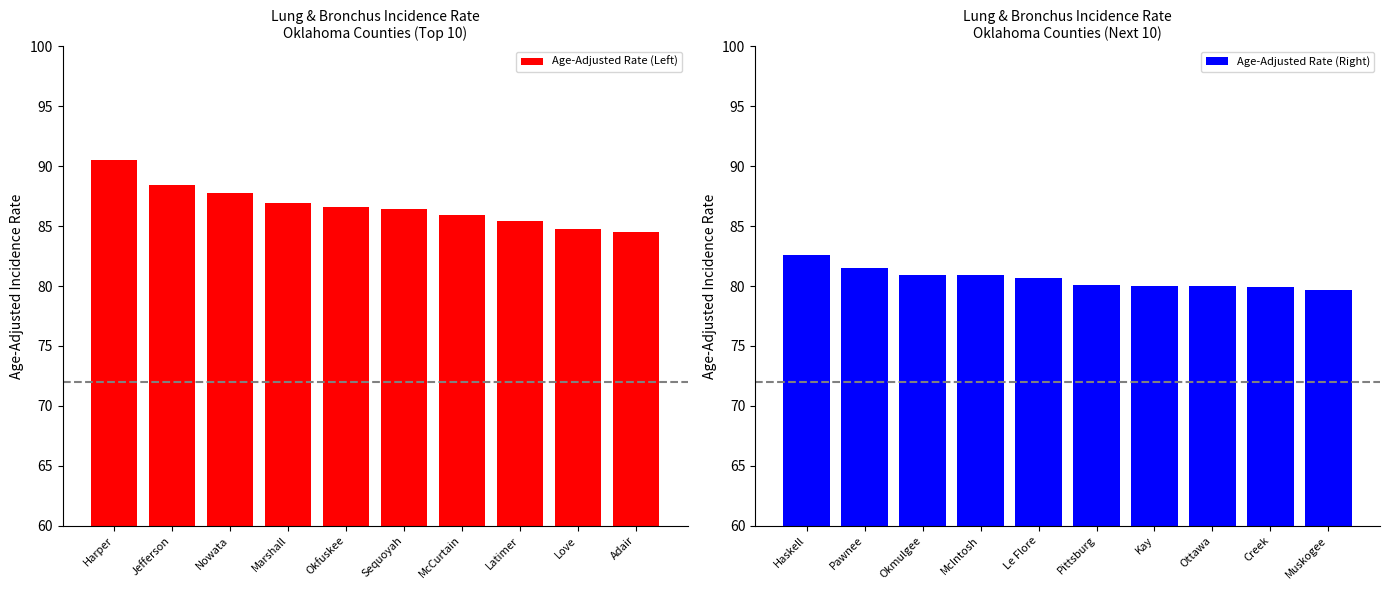

What is the lowest value of the Age-Adjusted Rate (Left) series?

84.5